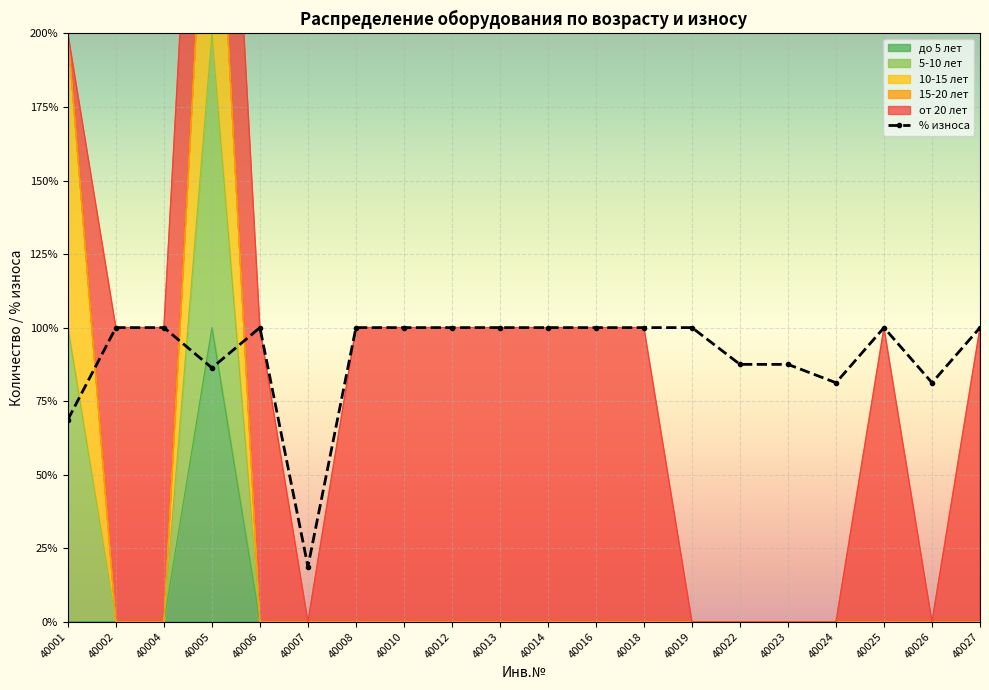

Read the value at 40027.

1.0